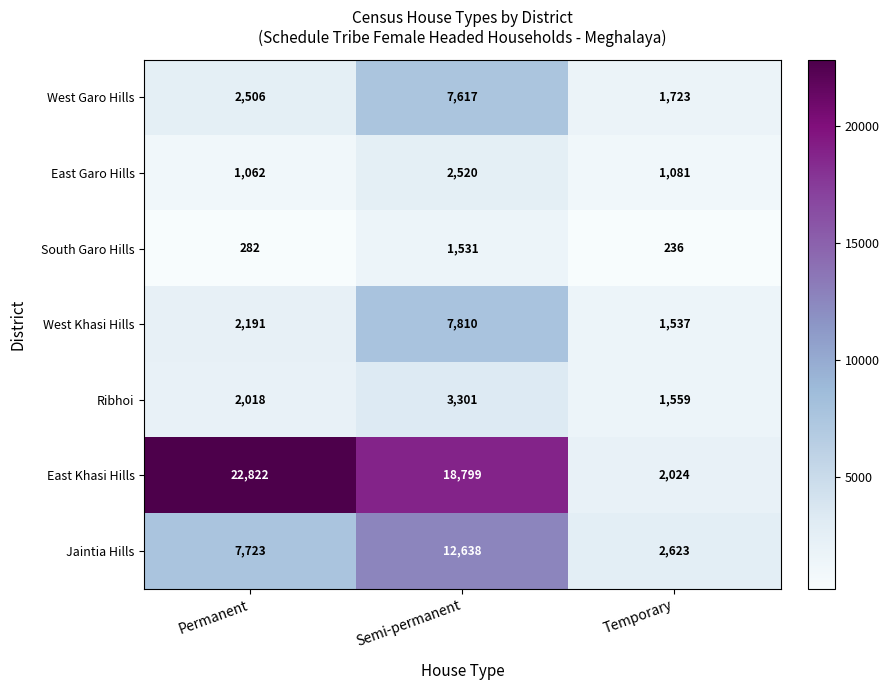

Read the East Khasi Hills value at Semi-permanent, to the nearest 100.

18800